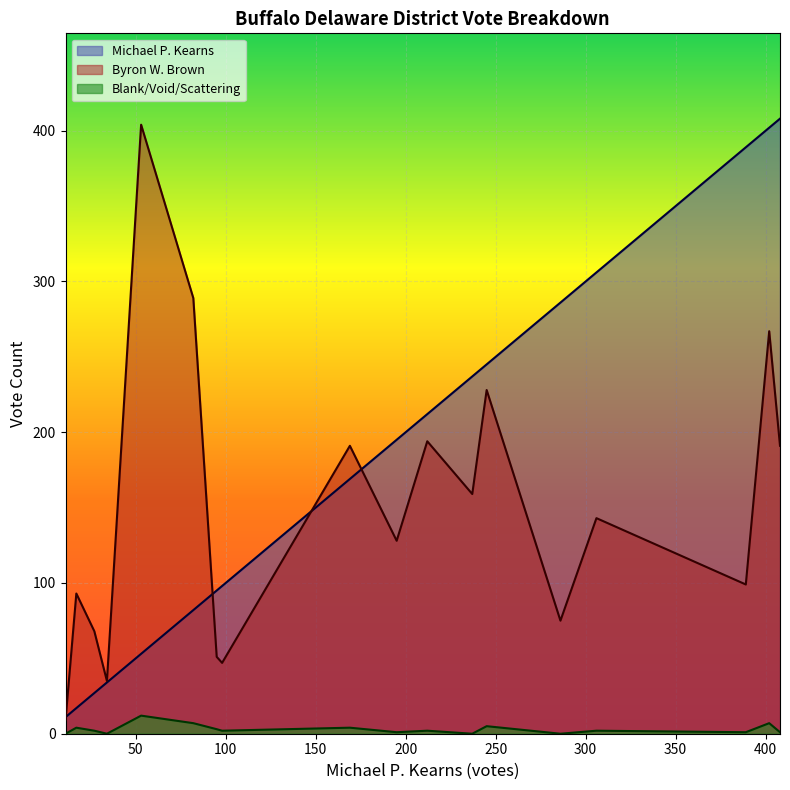

Which series has the largest total across all categories?

Michael P. Kearns